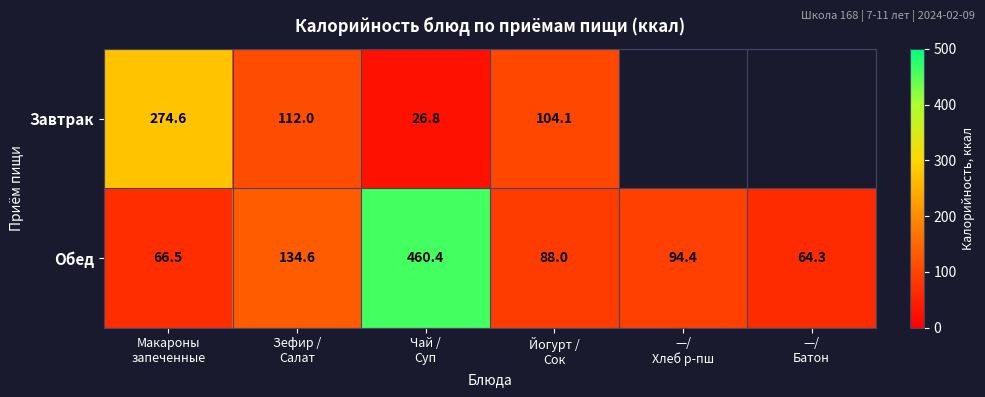

What is the sum of all Обед values?

908.2